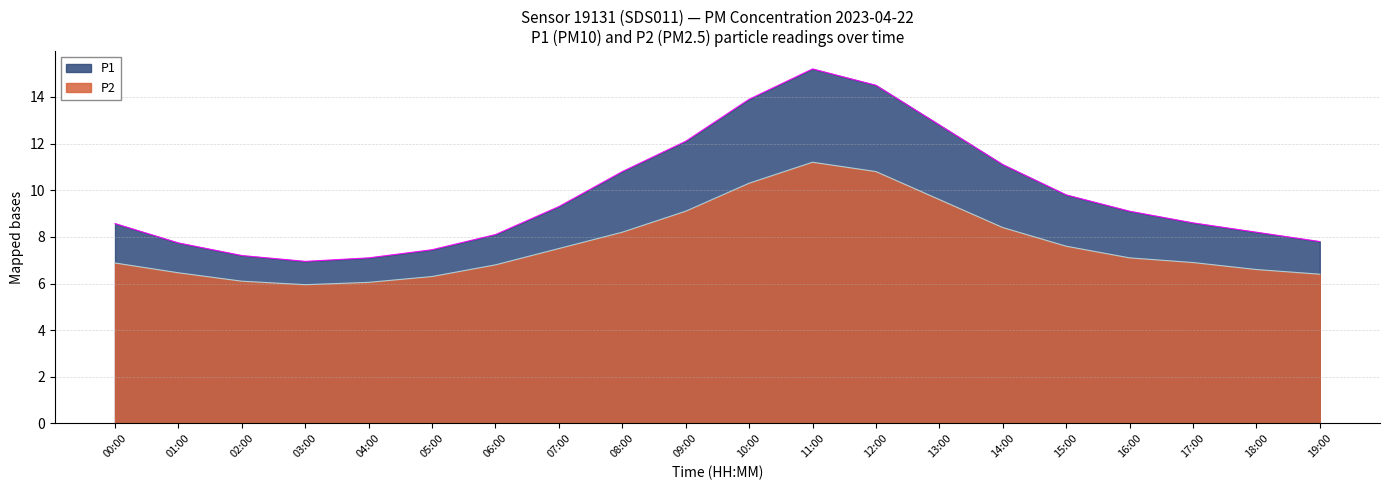

How many lines are shown in the chart?

2